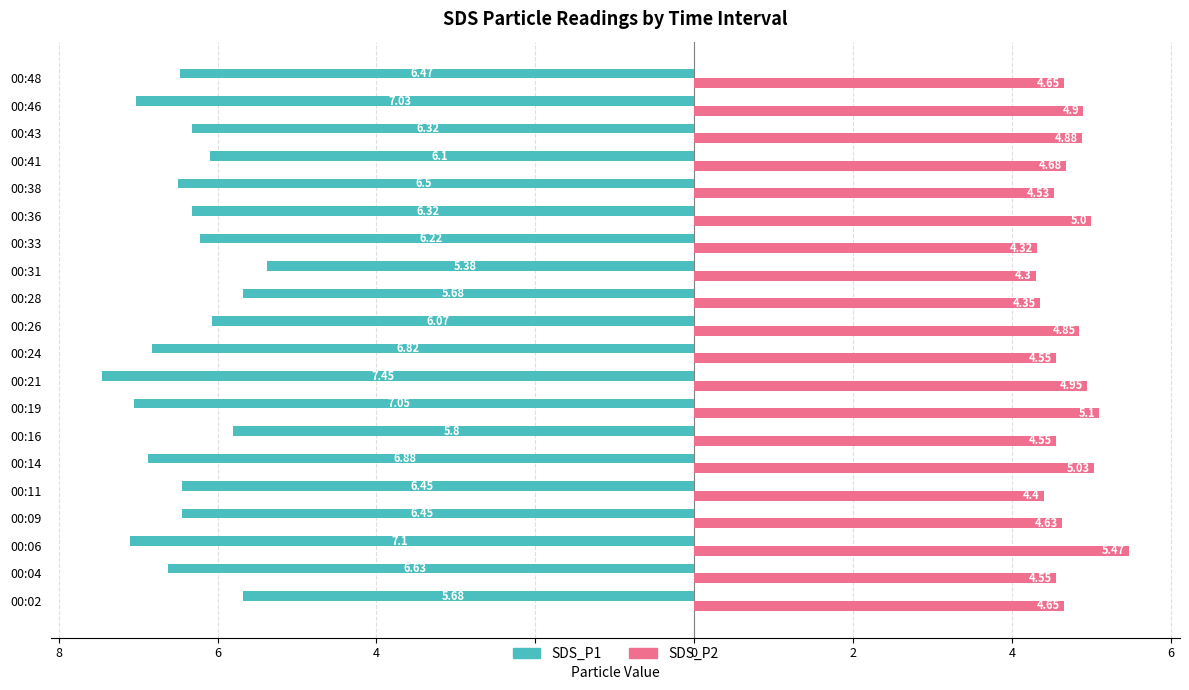

What is the sum of all SDS_P2 values?

94.3